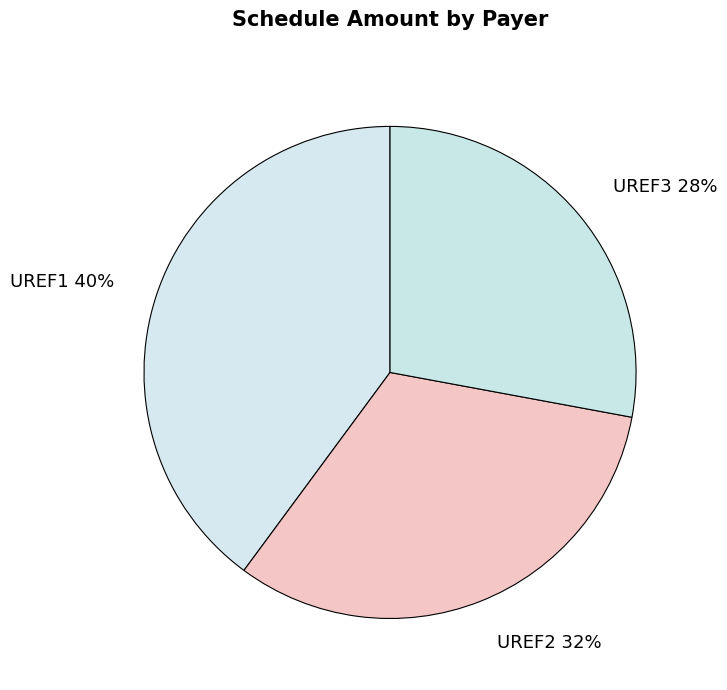

Do UREF2 and UREF3 together represent more than half of the pie?

Yes